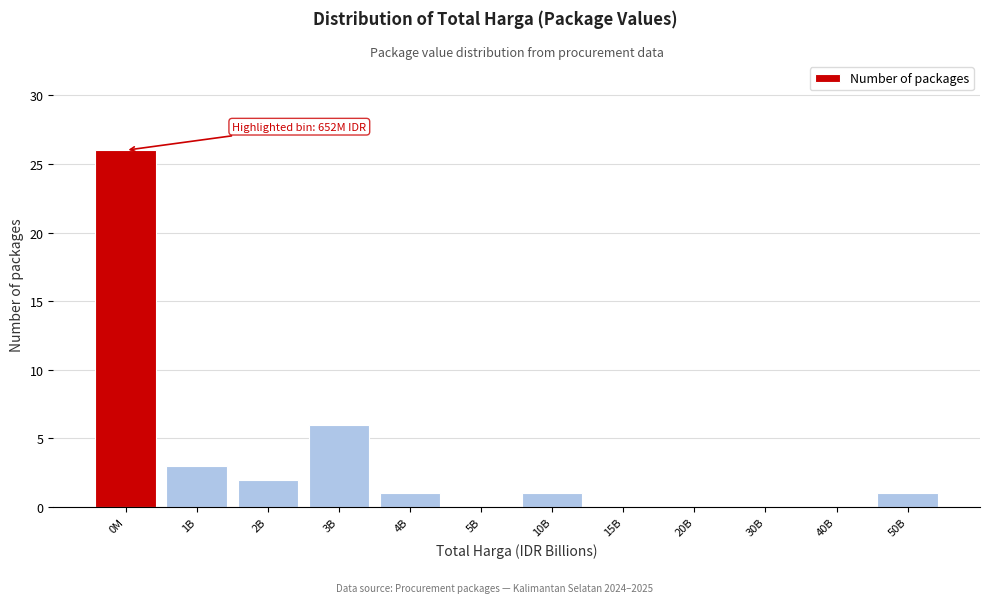

Reading left to right, what are all the values shown in this chart?

0M=26	1B=3	2B=2	3B=6	4B=1	5B=0	10B=1	15B=0	20B=0	30B=0	40B=0	50B=1